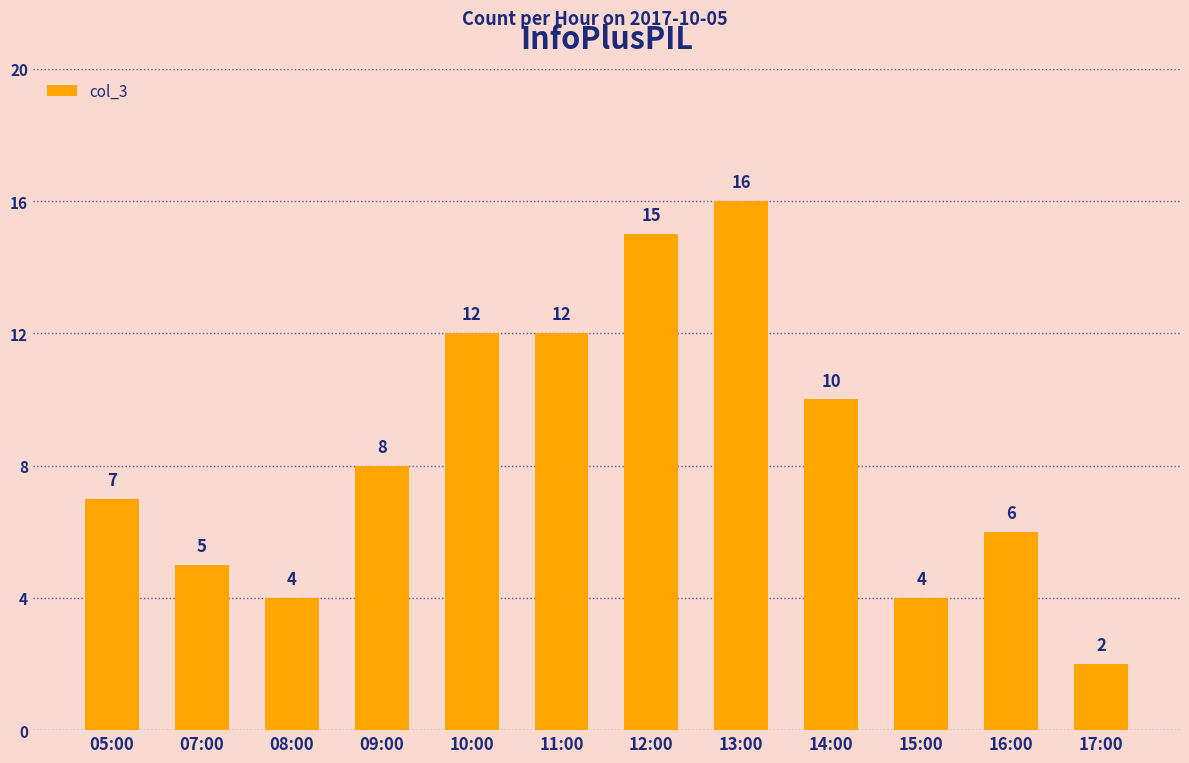

At which label is the value closest to 9?

09:00